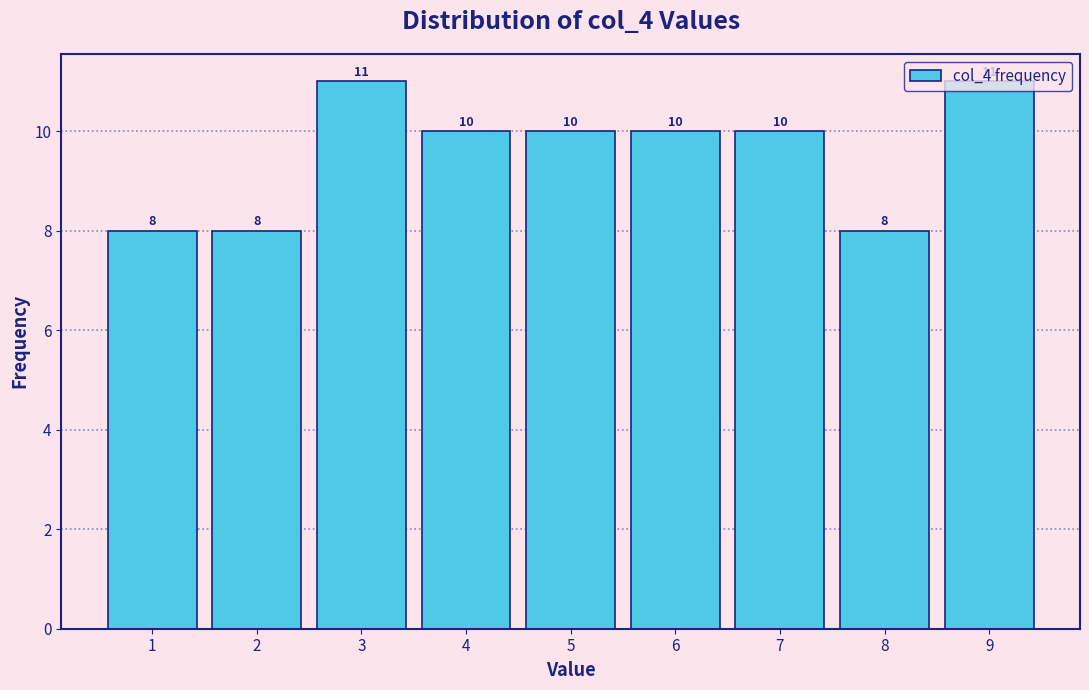

Reading left to right, transcribe this chart: for each bar, give the range it covers on the x-axis and its height.

0.5 to 1.5: 8
1.5 to 2.5: 8
2.5 to 3.5: 11
3.5 to 4.5: 10
4.5 to 5.5: 10
5.5 to 6.5: 10
6.5 to 7.5: 10
7.5 to 8.5: 8
8.5 to 9.5: 11